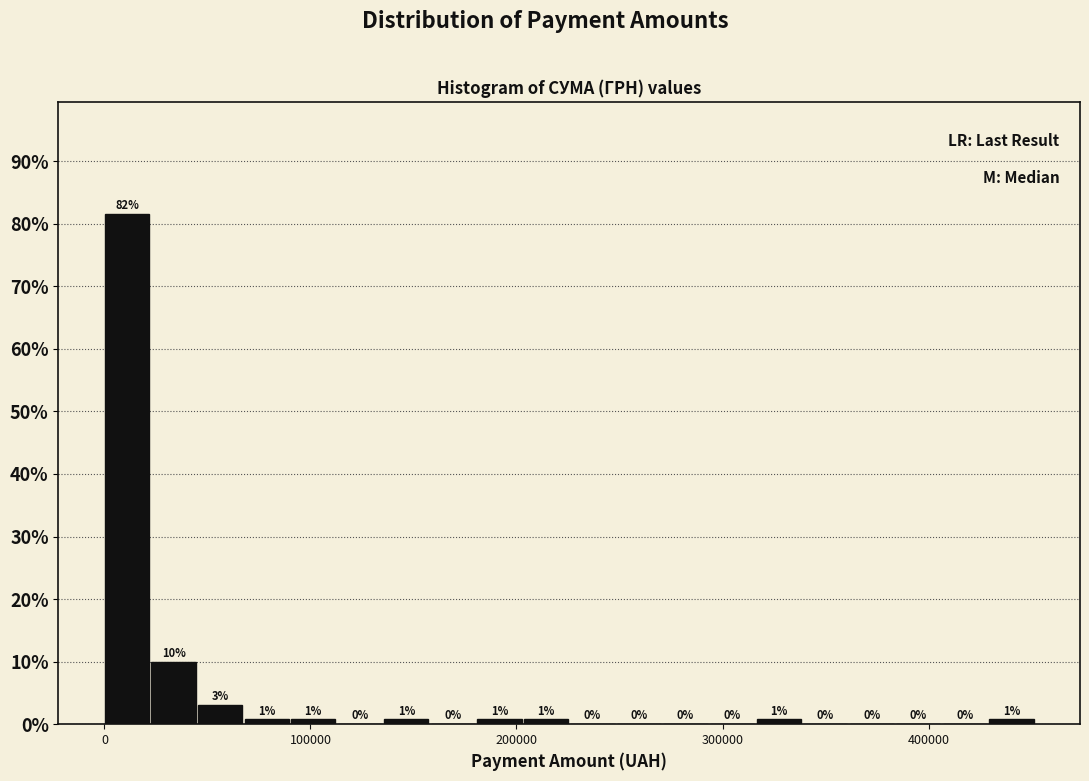

Read against the x-axis, roughly where is the centre of the tallest bar?

10000